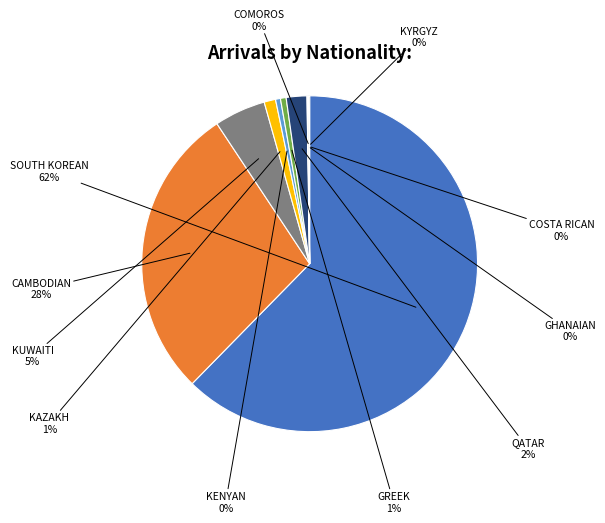

To the nearest percent, what is the average slice percentage?

9%